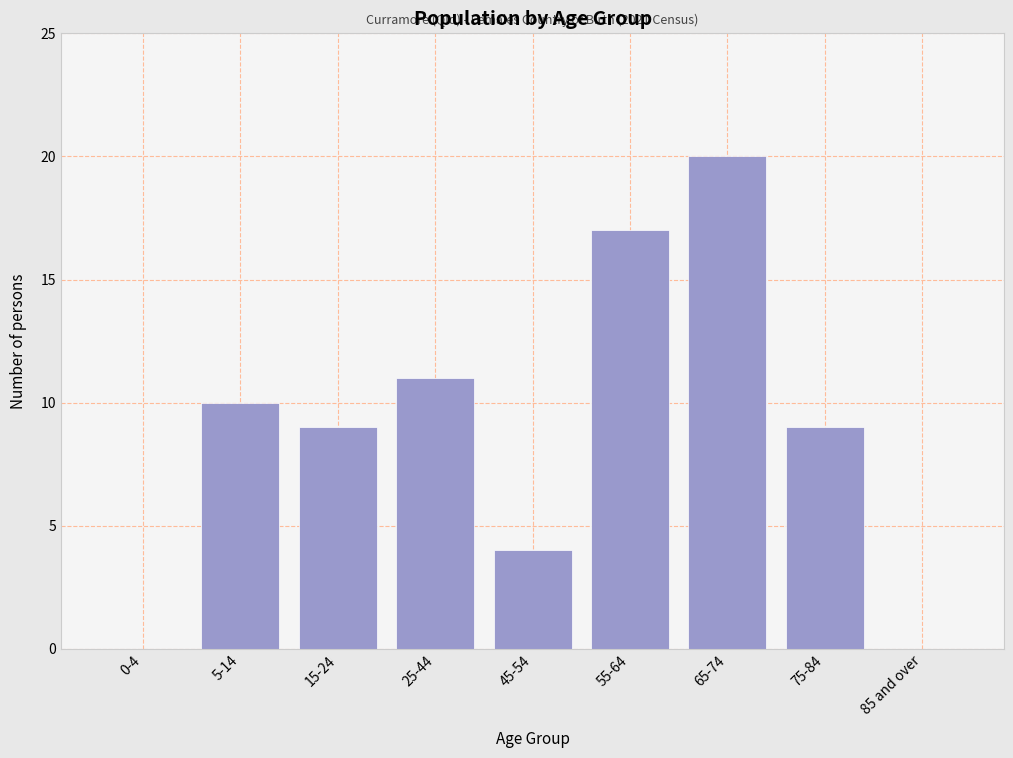

Reading left to right, what are all the values shown in this chart?

0-4=0	5-14=10	15-24=9	25-44=11	45-54=4	55-64=17	65-74=20	75-84=9	85 and over=0